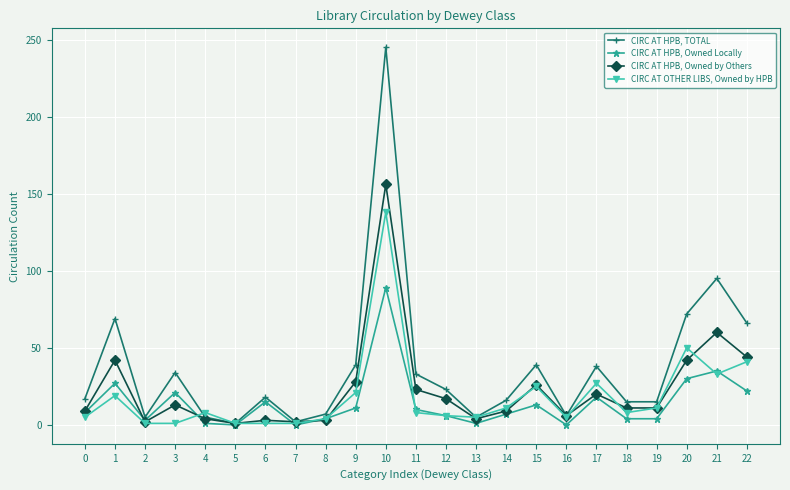

How many interior local peaks does the CIRC AT HPB, TOTAL series have?

7